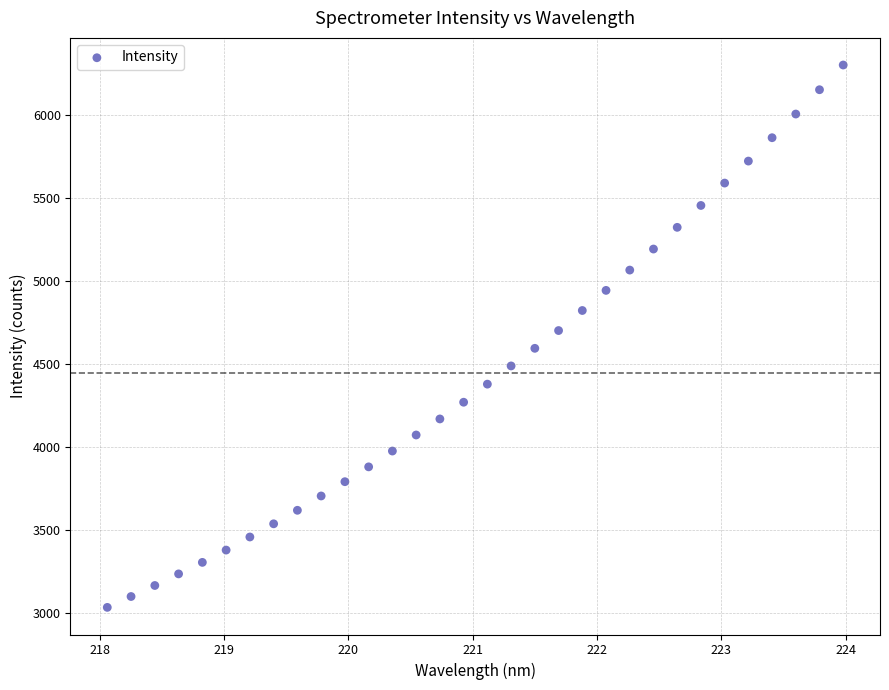

What is the range of Y values (max minus min)?

3269.1